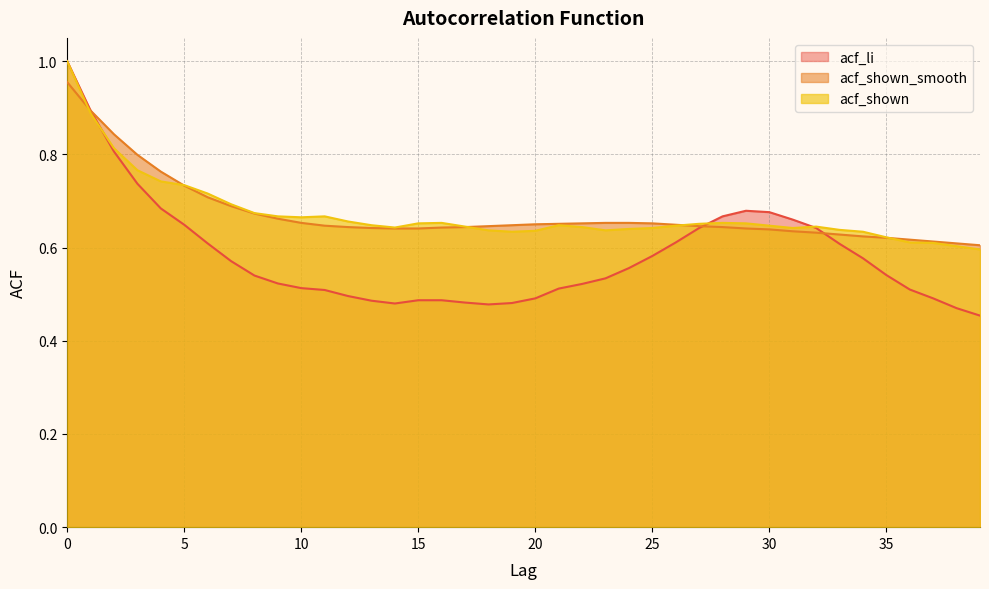

What is the highest value of the acf_li series?

1.0